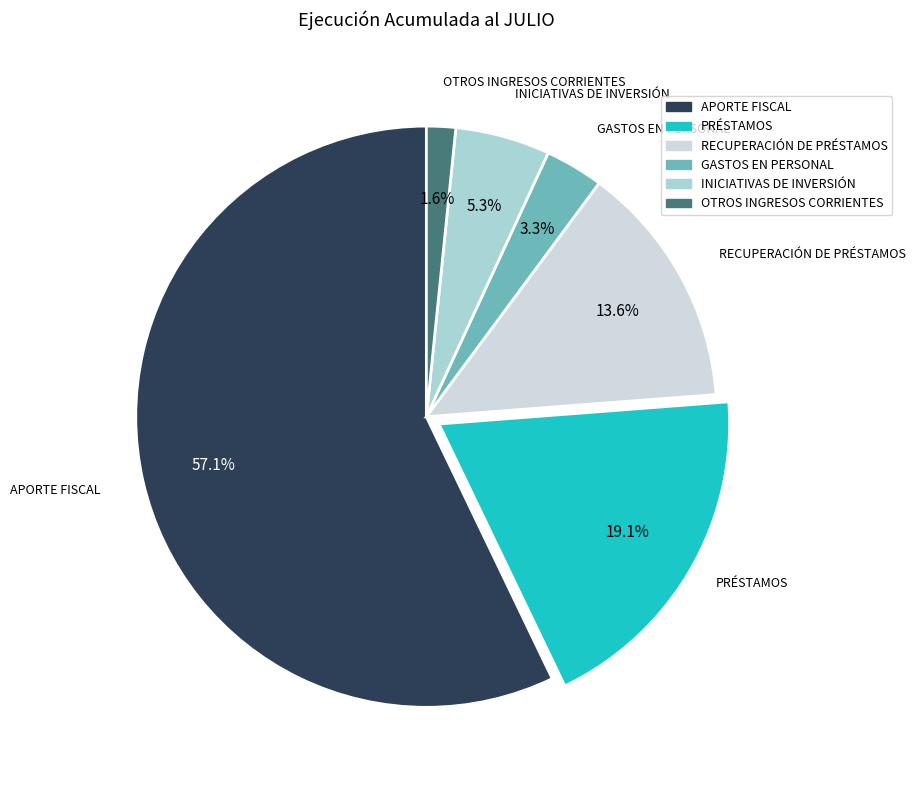

To the nearest percent, what portion does RECUPERACIÓN DE PRÉSTAMOS represent?

14%